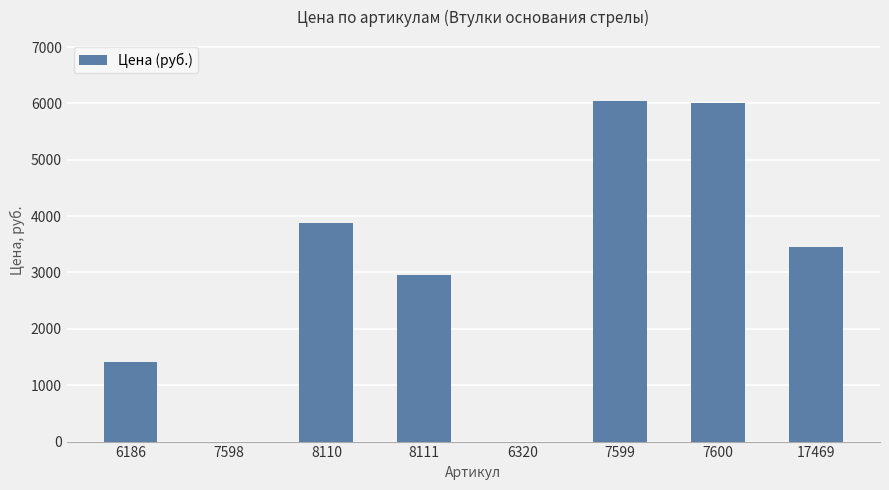

What is the maximum value shown in the chart?

6040